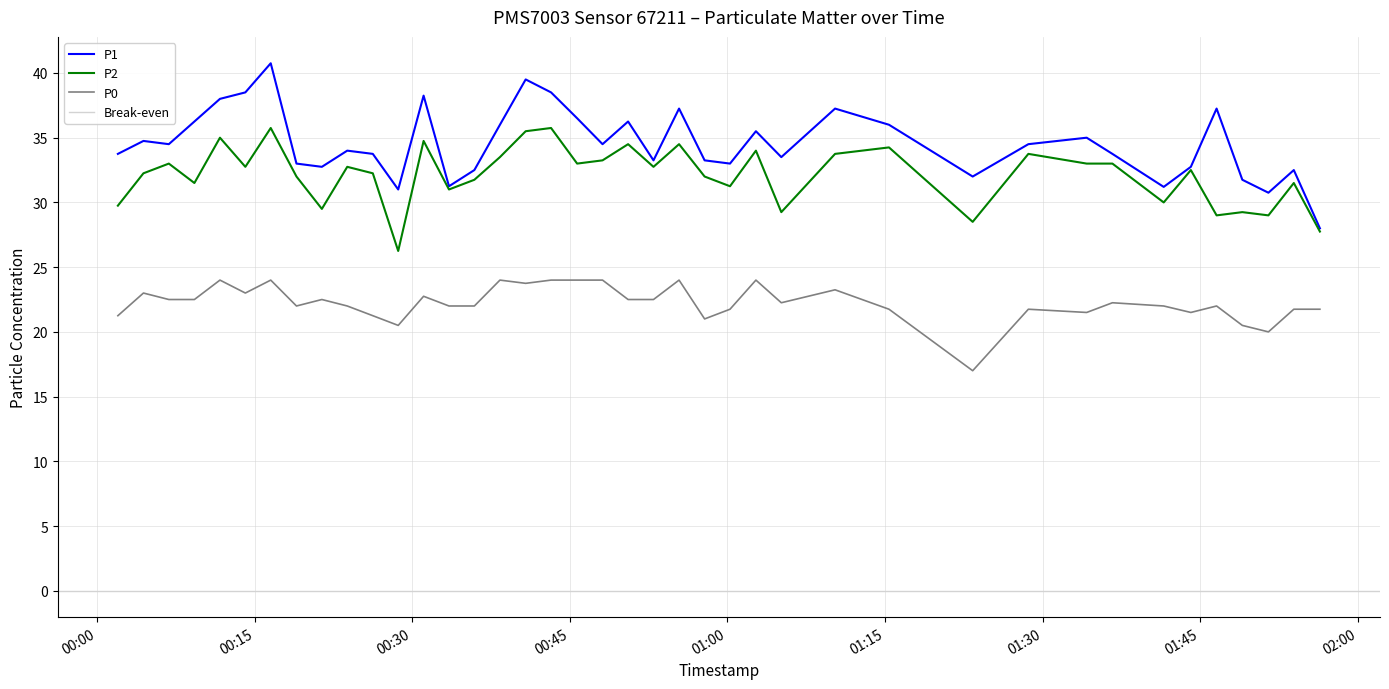

What is the difference between the highest and lowest values at 2023-05-01T00:23:49?

12.0